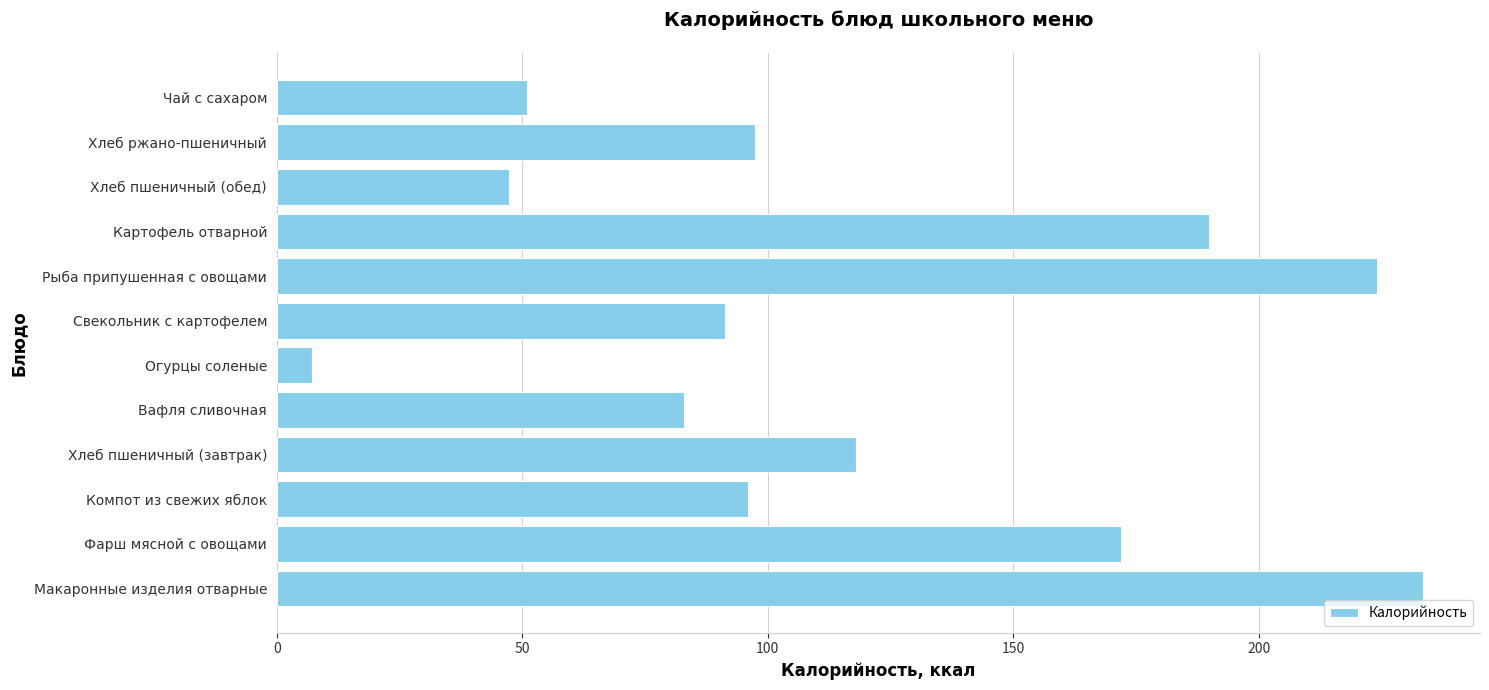

What is the average value?

117.5